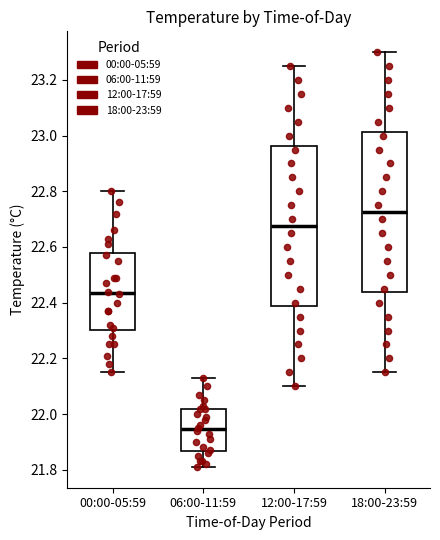

Which box has the highest median line?

18:00-23:59